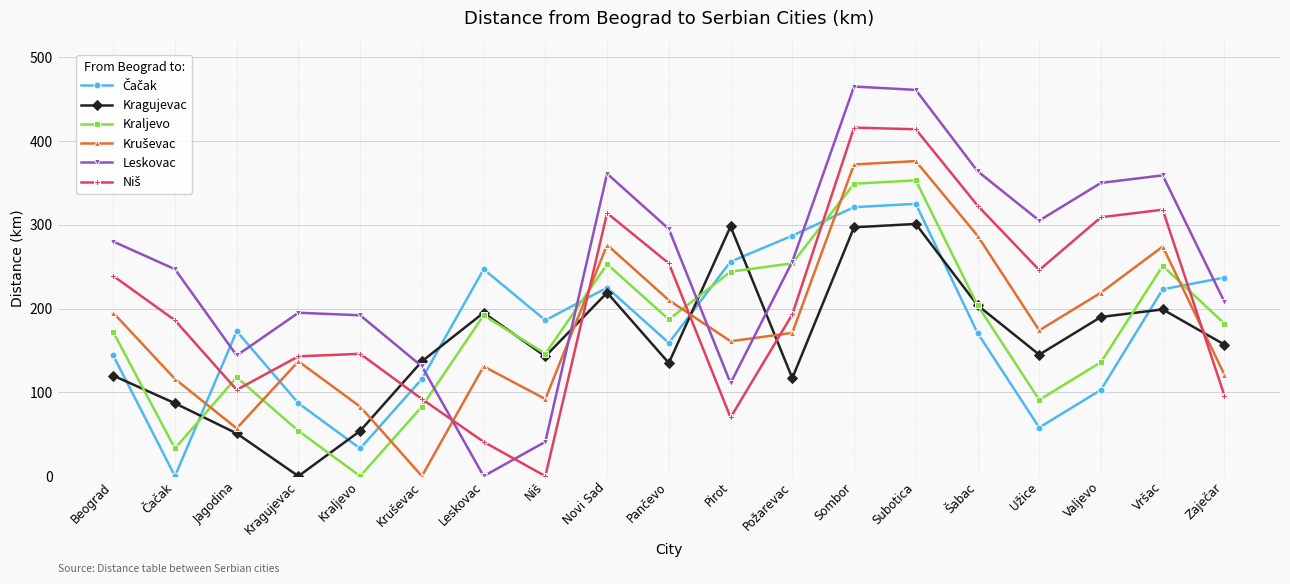

How many interior local valleys does the Leskovac series have?

4